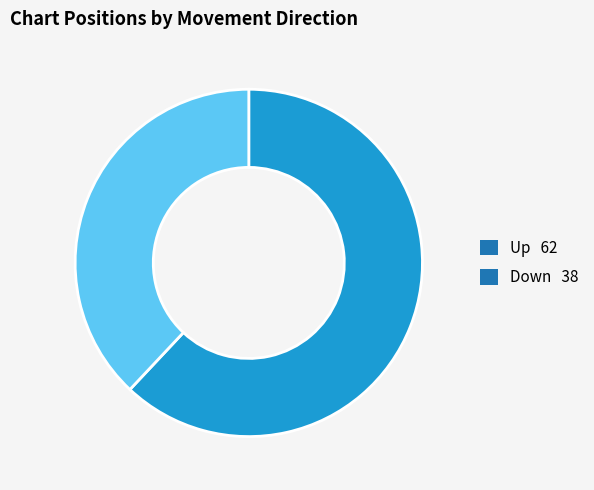

Combined, do Down 38 and Up 62 account for over 50%?

Yes